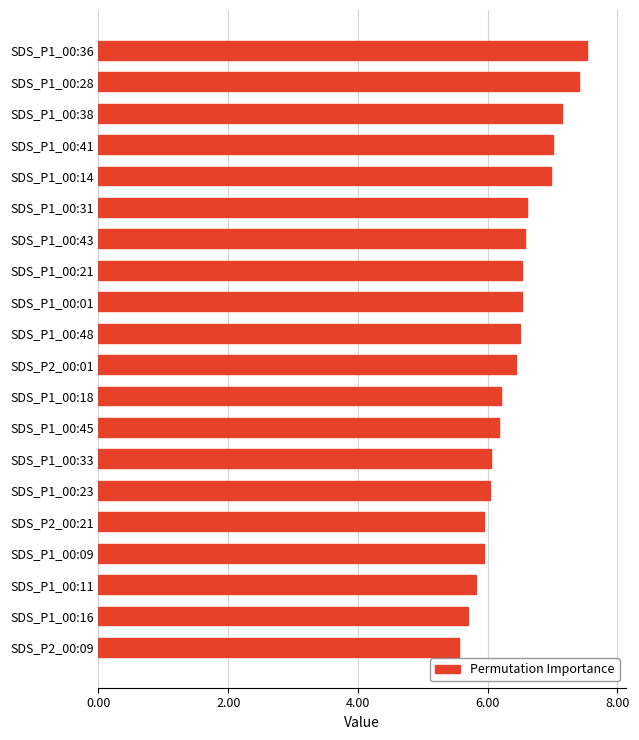

What is the change in value from SDS_P1_00:16 to SDS_P2_00:01?

+0.7